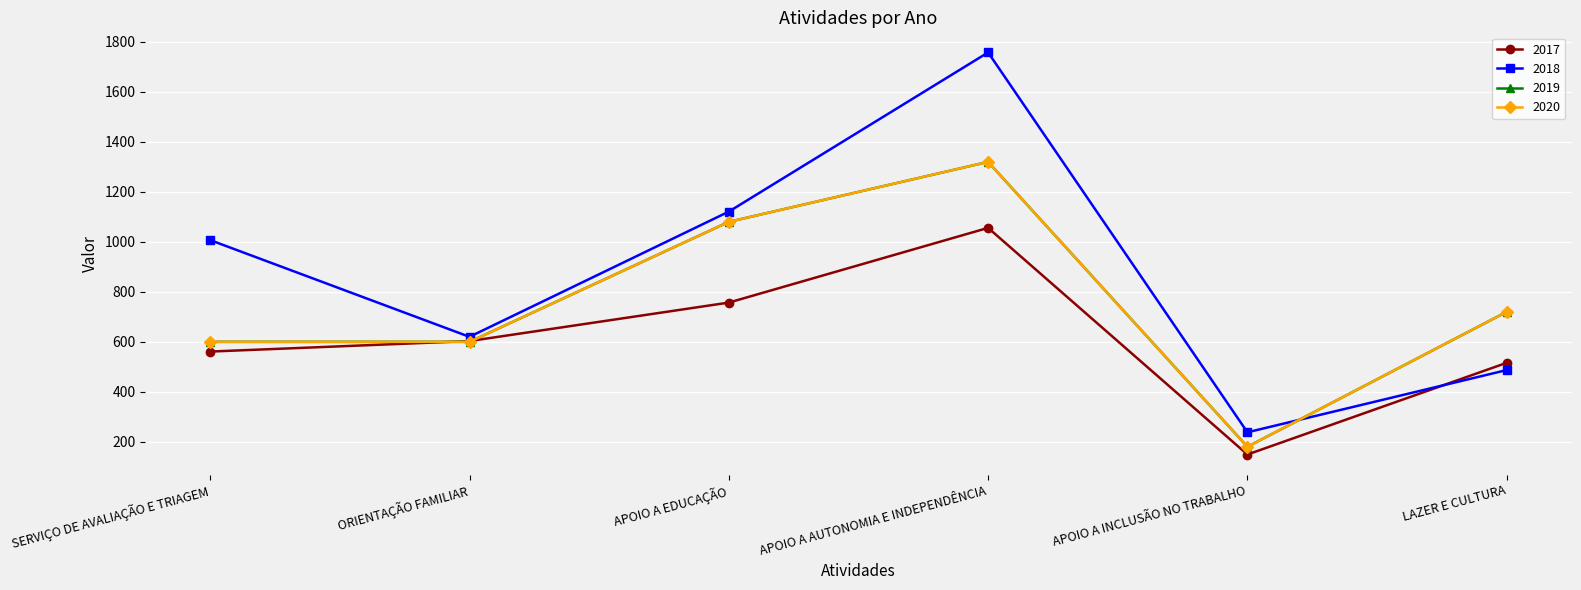

What position from the left is ORIENTAÇÃO FAMILIAR?

2